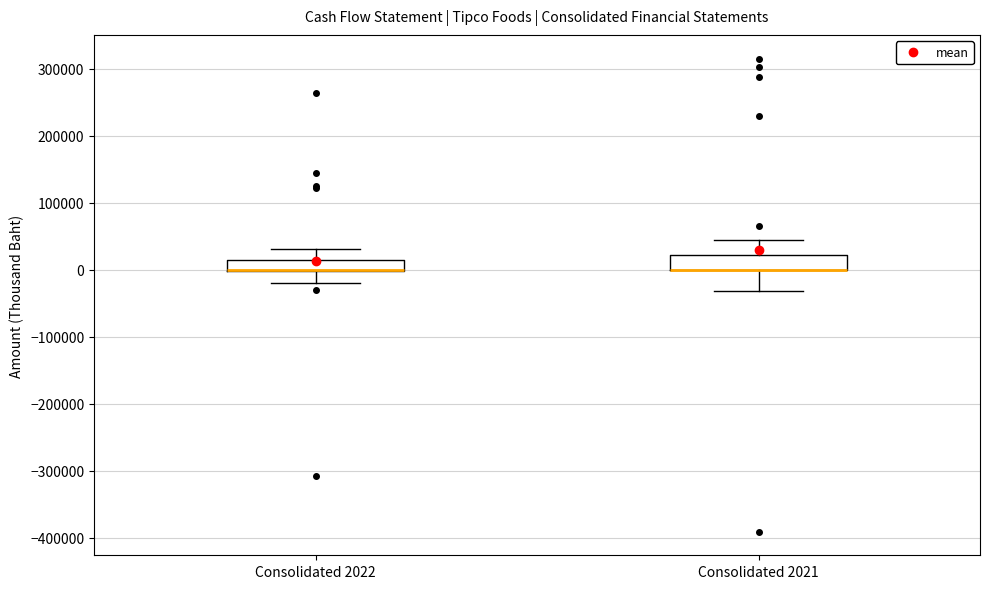

Reading left to right, transcribe this box plot: for each box, give where its median line is, the range the box spans, and where its two whiskers end, as read against the y-axis. The values are not printed on the chart, so give them approximately, as read against the axis.

Consolidated 2022: median 0 (drawn on the box's lower edge), box 0 to 10000, whiskers -20000 to 30000
Consolidated 2021: median 0 (drawn on the box's lower edge), box 0 to 20000, whiskers -30000 to 40000